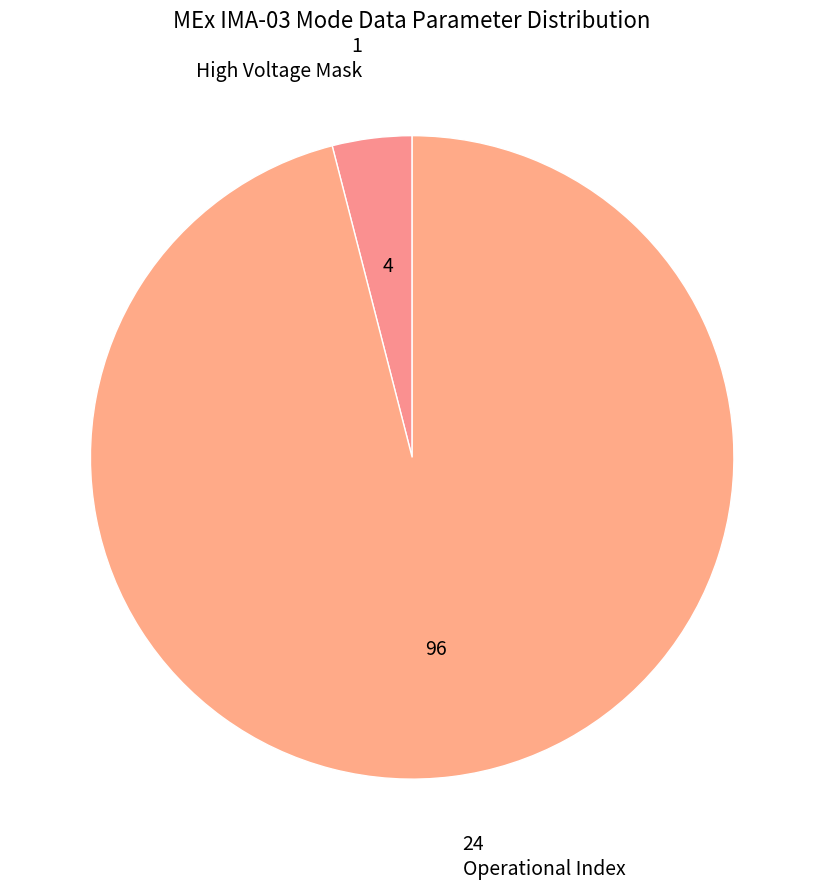

How many segments does this pie chart have?

2